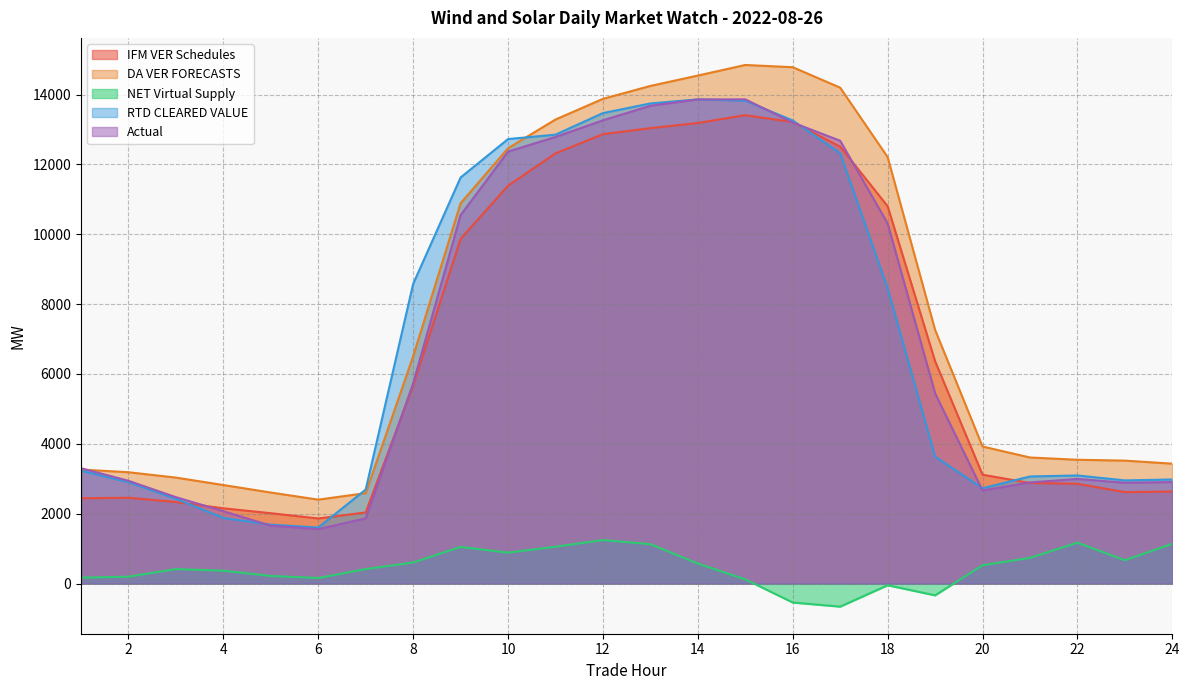

Where is IFM VER Schedules nearest to the value 7635?

19